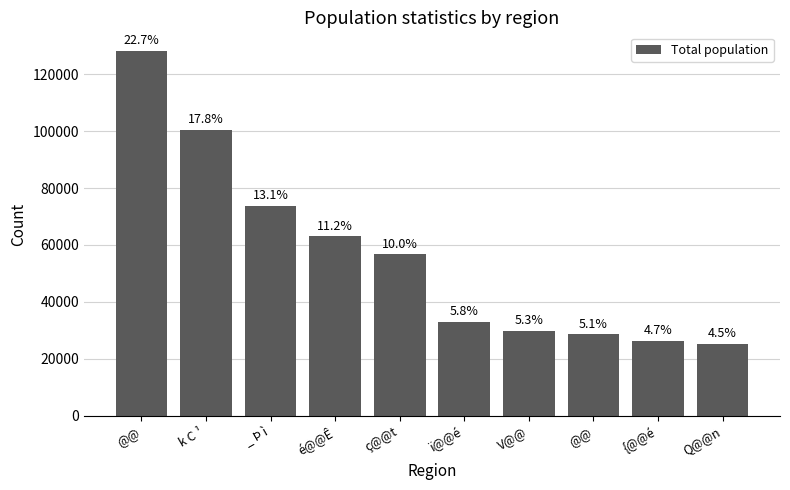

How many bars are there in total?

10